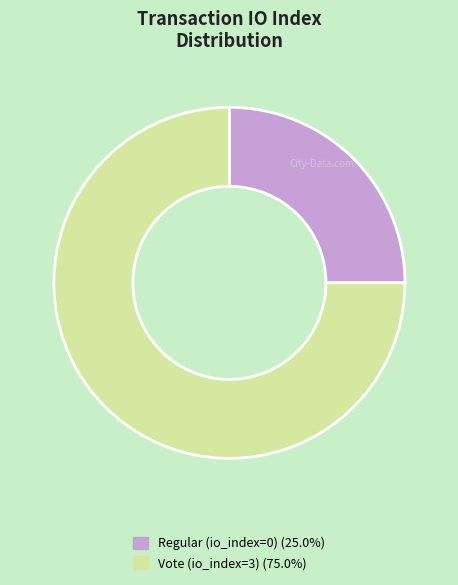

Combined, do Vote (io_index=3) and Regular (io_index=0) account for over 50%?

Yes